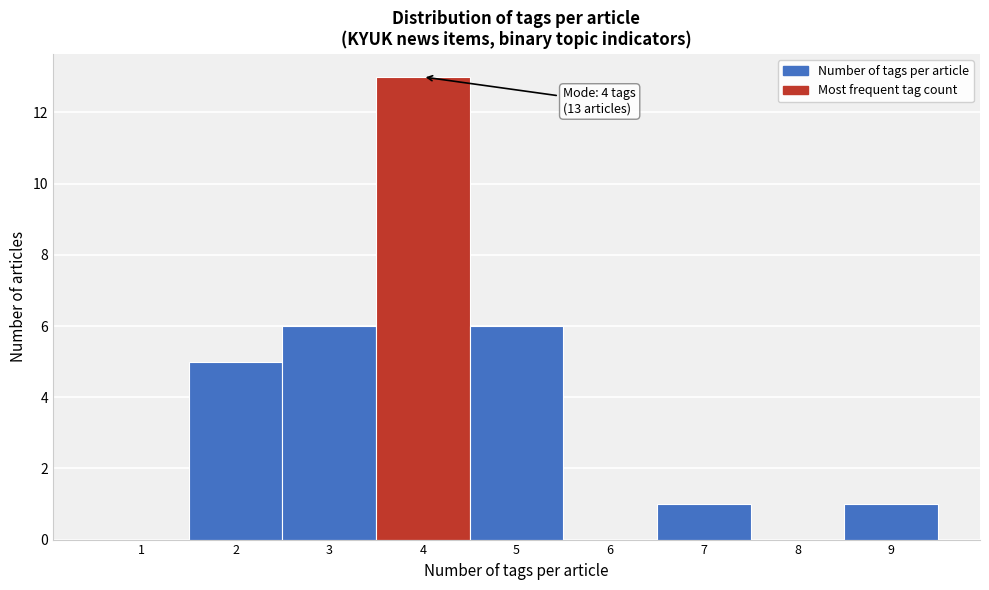

Which range on the x-axis has the tallest bar?

3.5 to 4.5